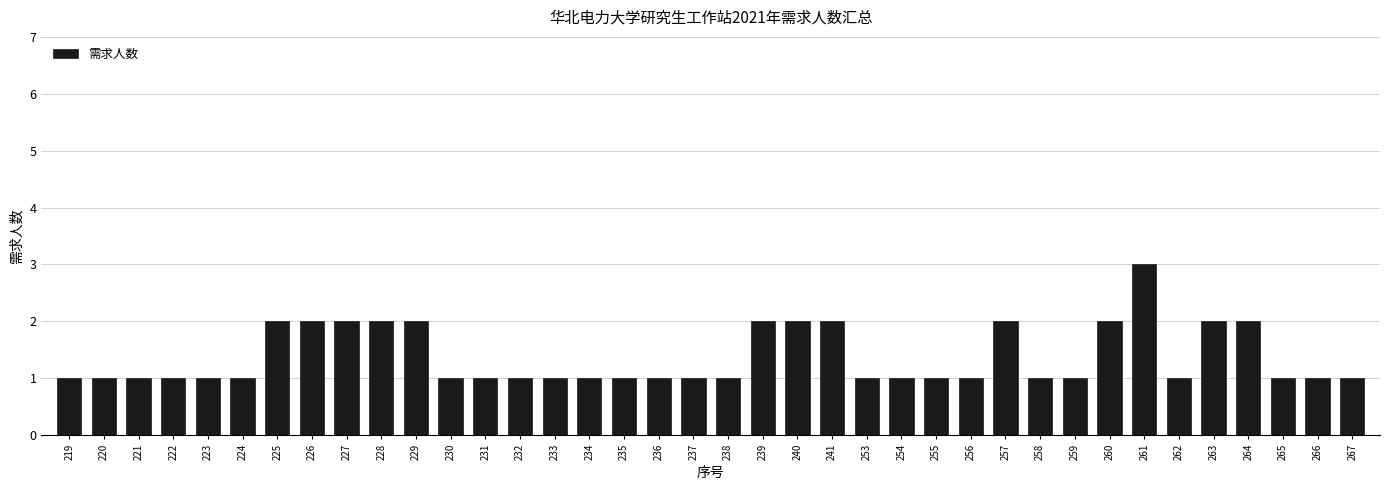

What is the change in value from 220 to 241?

+1